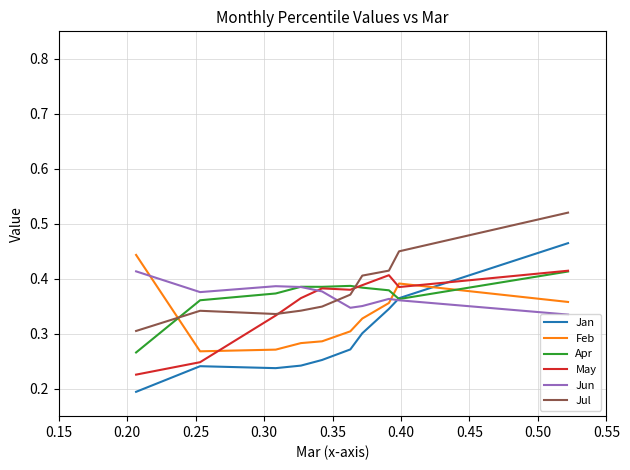

After their last crossing, which series has the higher values: Feb or Jan?

Jan